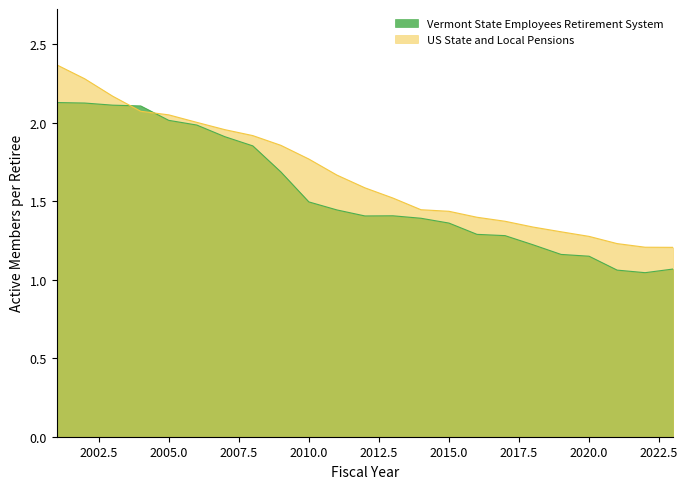

Between 2001 and 2023, which series saw the biggest shift?

US State and Local Pensions